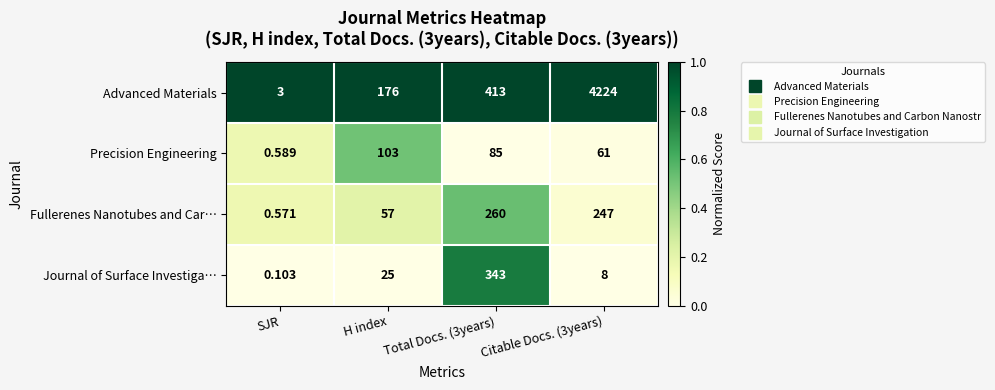

Rank the series by their maximum value, from lowest to highest.

Precision Engineering, Fullerenes Nanotubes and Car…, Journal of Surface Investiga…, Advanced Materials